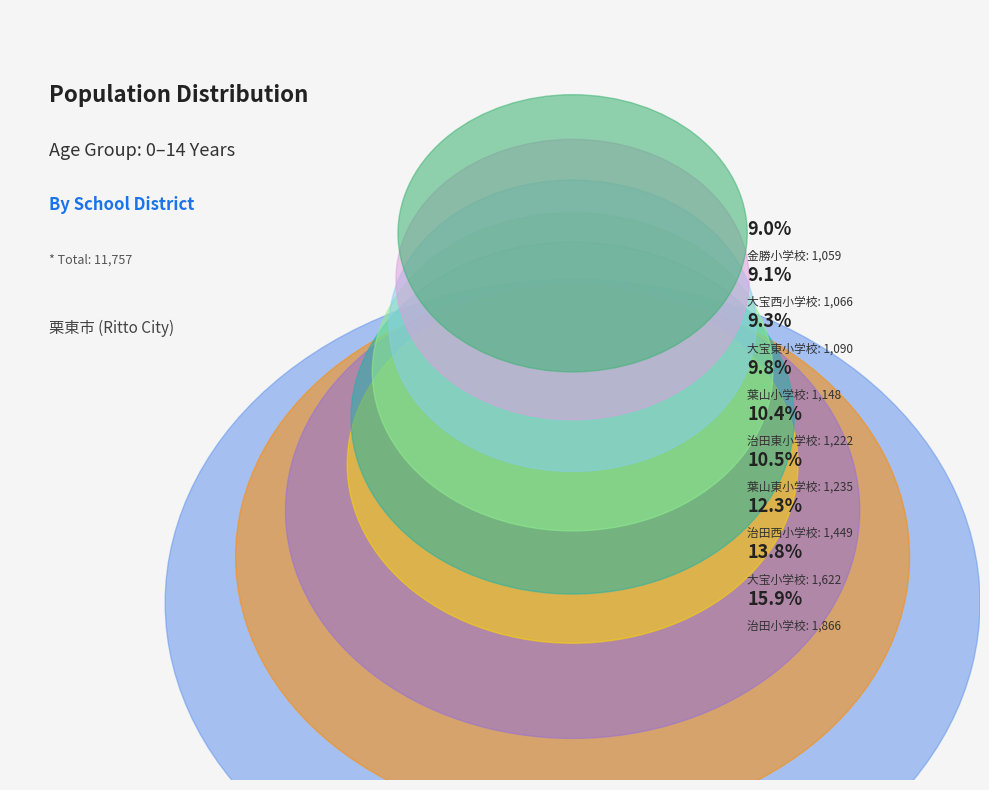

Do 大宝西小学校 and 大宝東小学校 together represent more than half of the pie?

No